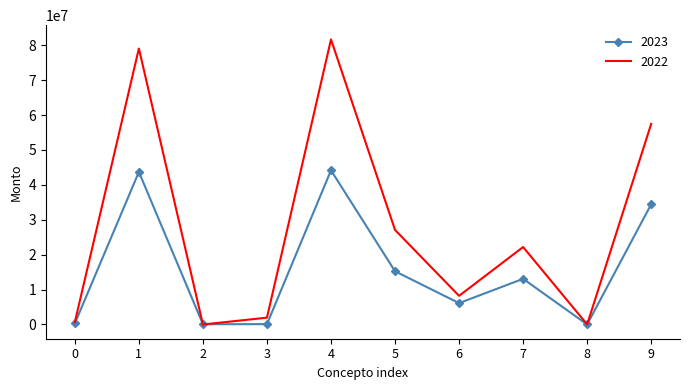

Where is 2023 nearest to the value 22081660?

5